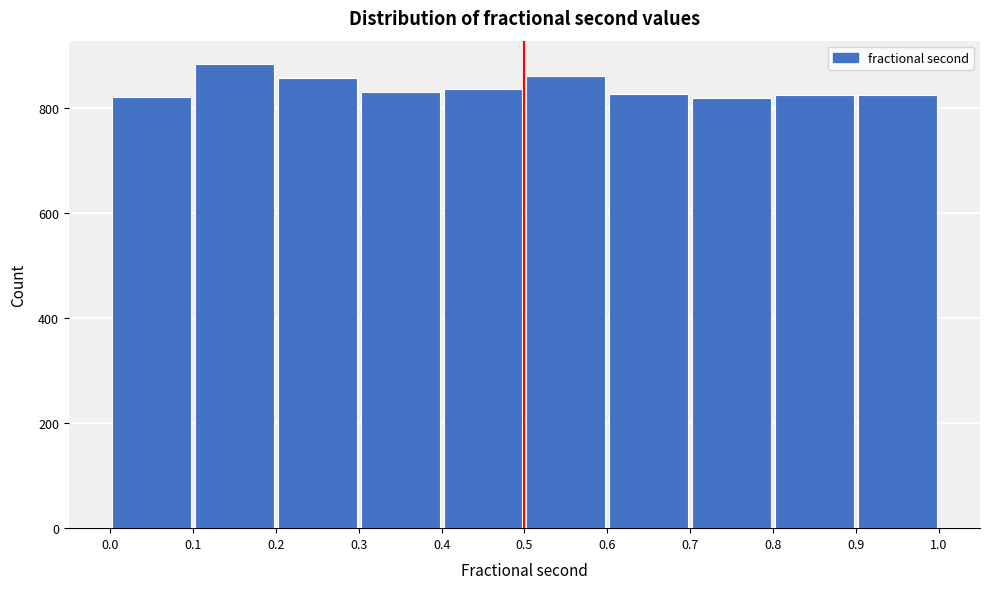

Reading left to right, list every bar in this chart as the range it spans on the x-axis followed by its height. The values are not printed on the chart, so give them approximately, as read against the axis.

0.0 to 0.1: 820
0.1 to 0.2: 880
0.2 to 0.3: 860
0.3 to 0.4: 840
0.4 to 0.5: 840
0.5 to 0.6: 860
0.6 to 0.7: 820
0.7 to 0.8: 820
0.8 to 0.9: 820
0.9 to 1.0: 820